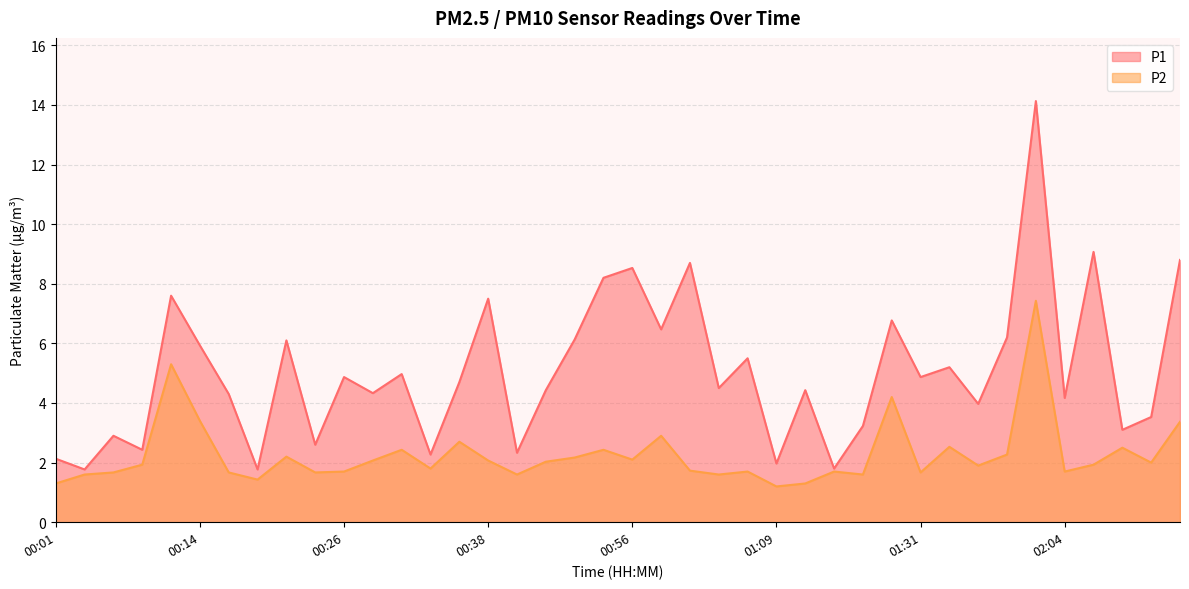

True or false: P1 and P2 intersect in this chart.

False